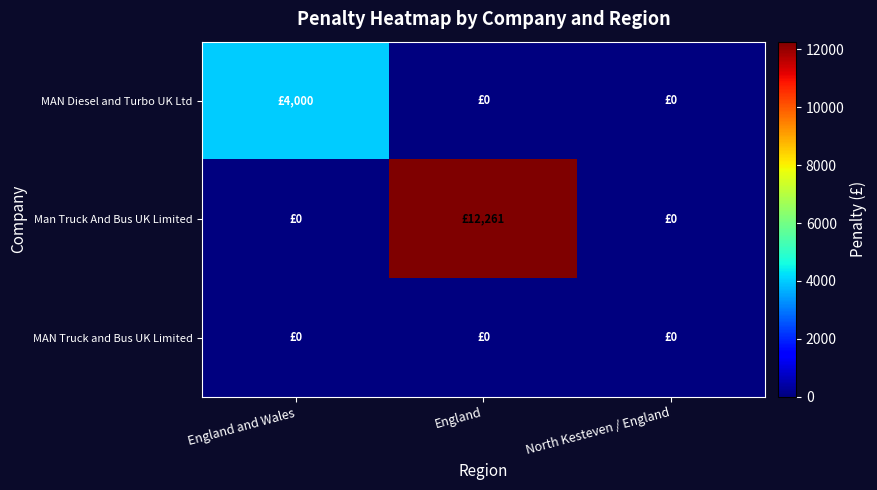

What is the difference between the highest and lowest values at England and Wales?

4000